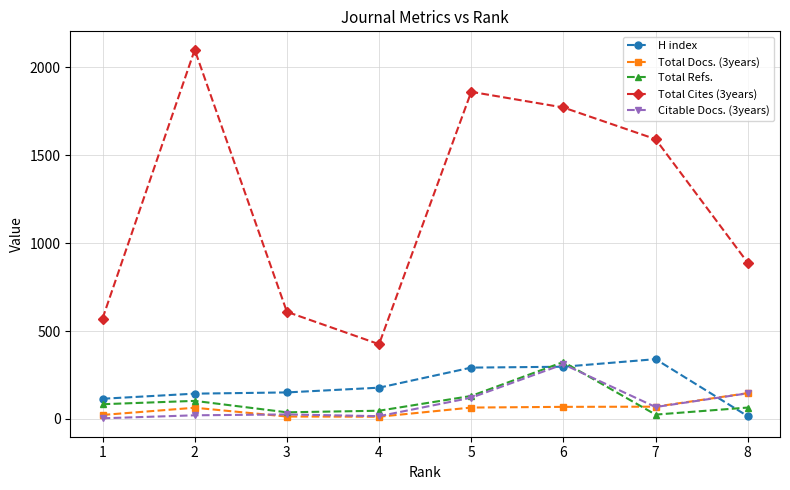

At which category is the sum across all series the highest?

6